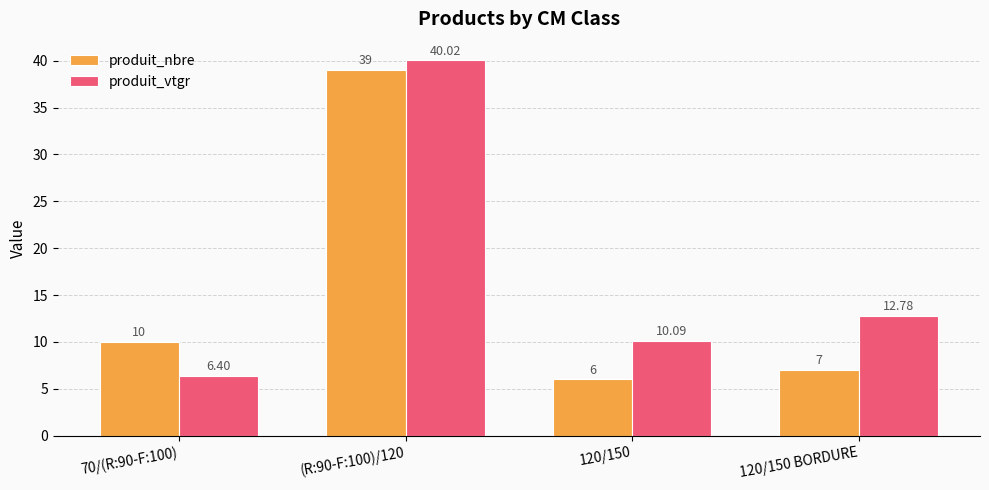

Which category has the lowest value in the produit_vtgr series?

70/(R:90-F:100)